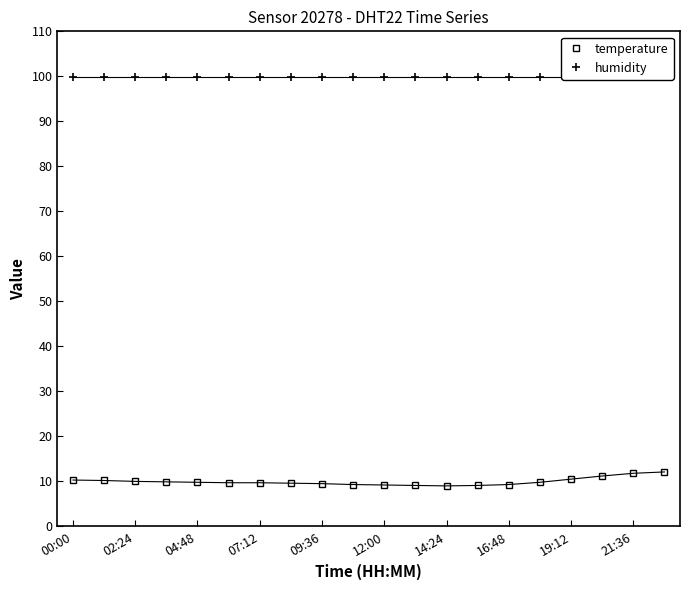

Reading right to left, list all the values displayed in this chart.

temperature: 12.1	11.8	11.2	10.5	9.8	9.3	9.1	9.0	9.1	9.2	9.3	9.5	9.6	9.7	9.7	9.8	9.9	10.0	10.2	10.3
humidity: 99.9	99.9	99.9	99.9	99.9	99.9	99.9	99.9	99.9	99.9	99.9	99.9	99.9	99.9	99.9	99.9	99.9	99.9	99.9	99.9